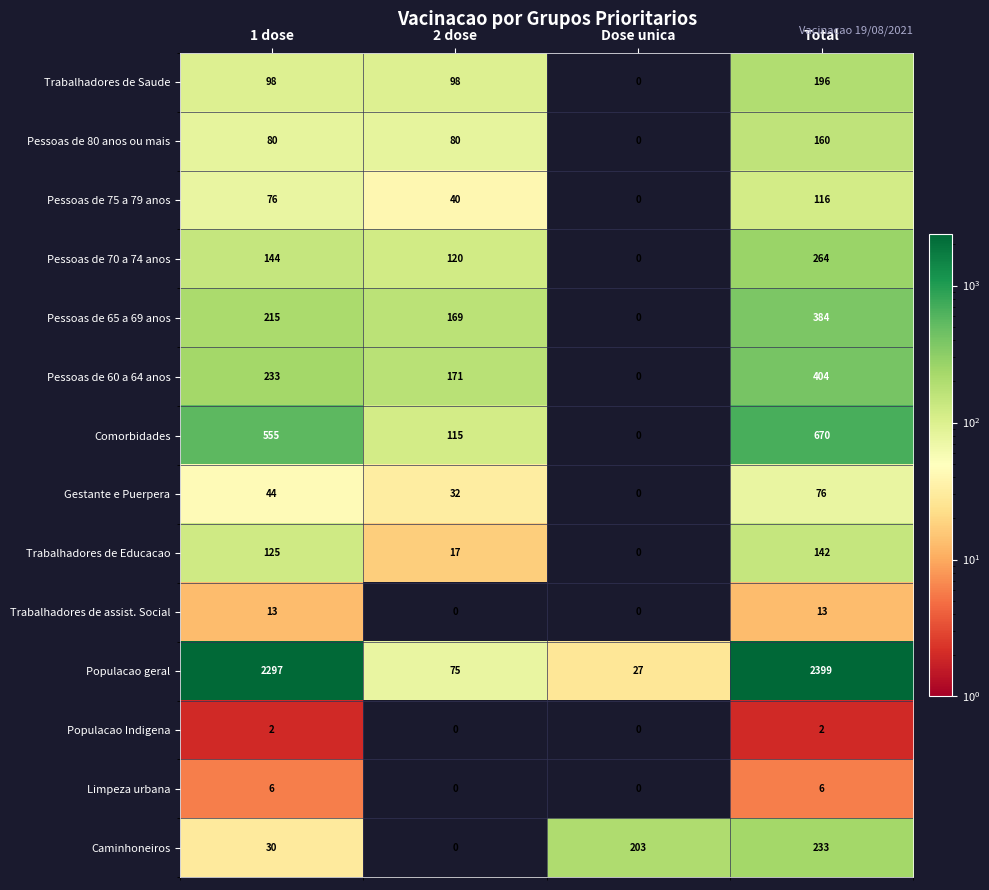

Rank the series at Total from highest to lowest value.

Populacao geral, Comorbidades, Pessoas de 60 a 64 anos, Pessoas de 65 a 69 anos, Pessoas de 70 a 74 anos, Caminhoneiros, Trabalhadores de Saude, Pessoas de 80 anos ou mais, Trabalhadores de Educacao, Pessoas de 75 a 79 anos, Gestante e Puerpera, Trabalhadores de assist. Social, Limpeza urbana, Populacao Indigena